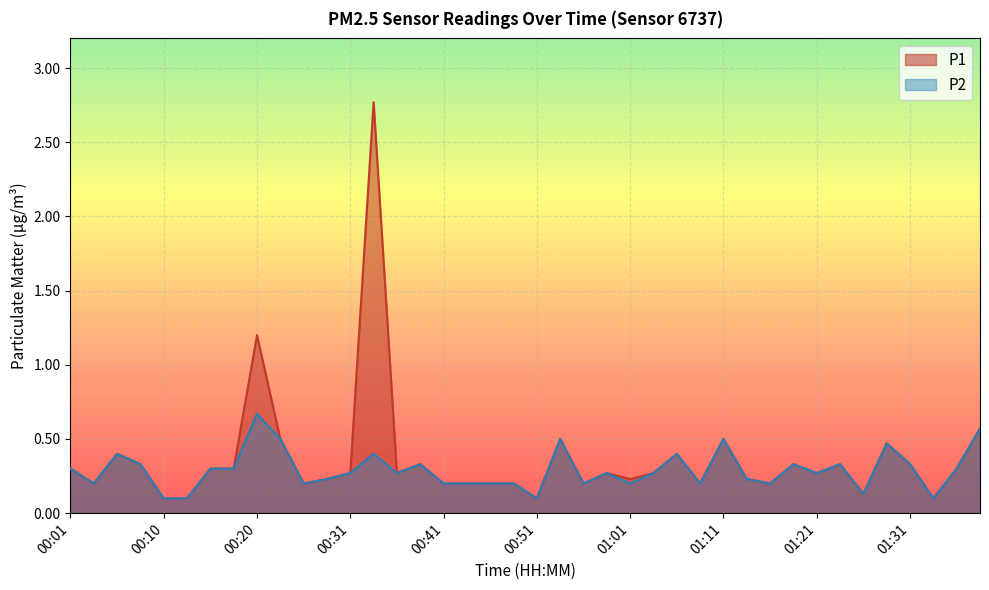

True or false: P1 and P2 intersect in this chart.

False